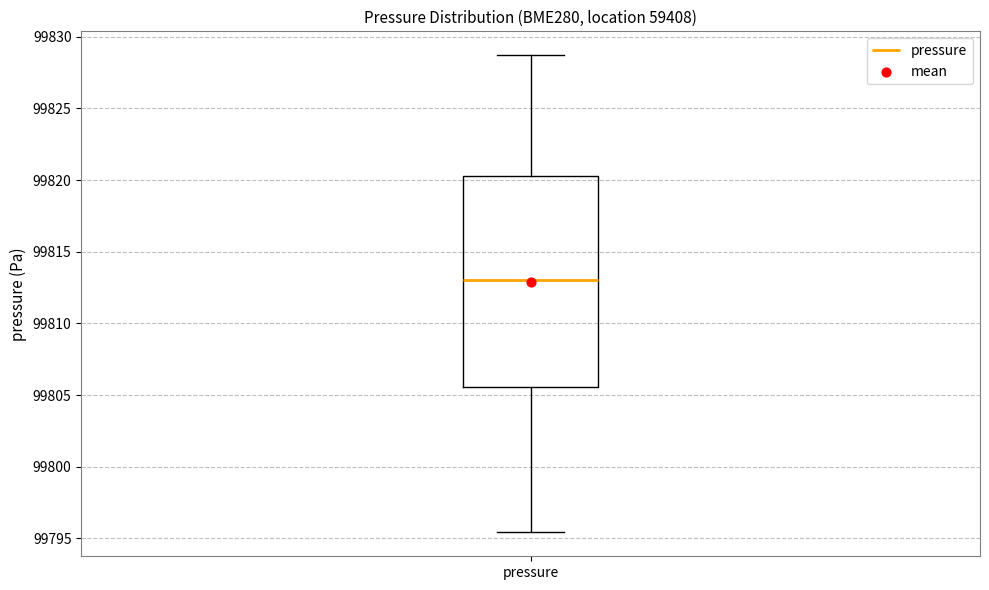

Transcribe this box plot: give where the median line is, the range the box spans, and where the two whiskers end, as read against the y-axis. The values are not printed on the chart, so give them approximately, as read against the axis.

median 99813.0, box 99805.5 to 99820.5, whiskers 99795.5 to 99828.5